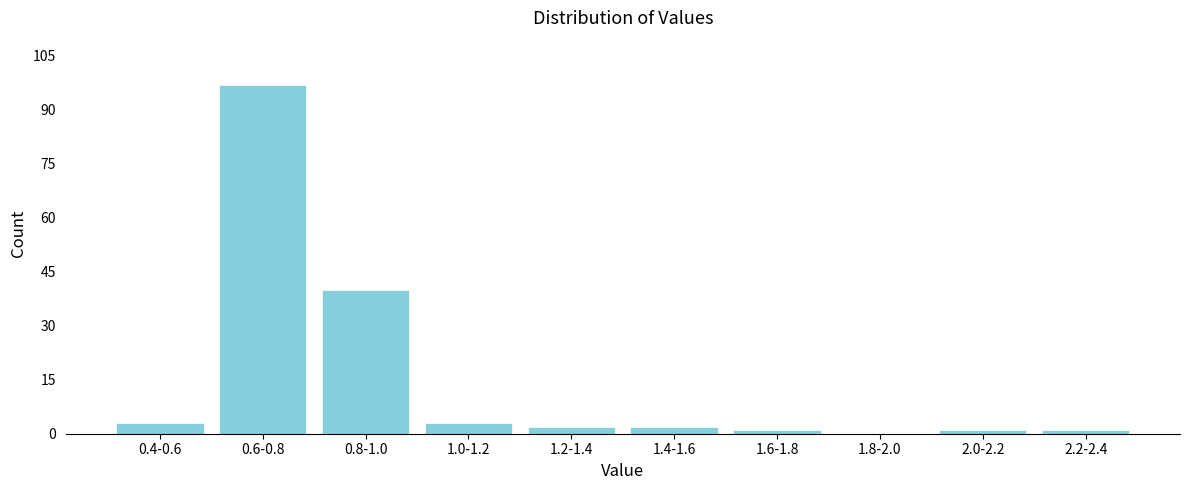

Reading right to left, what are all the values shown in this chart?

2.2-2.4=1	2.0-2.2=1	1.8-2.0=0	1.6-1.8=1	1.4-1.6=2	1.2-1.4=2	1.0-1.2=3	0.8-1.0=40	0.6-0.8=97	0.4-0.6=3